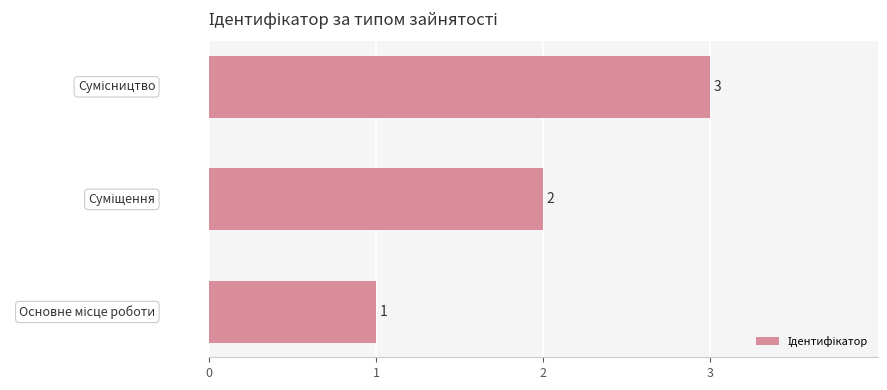

Count the number of data series in this chart.

1